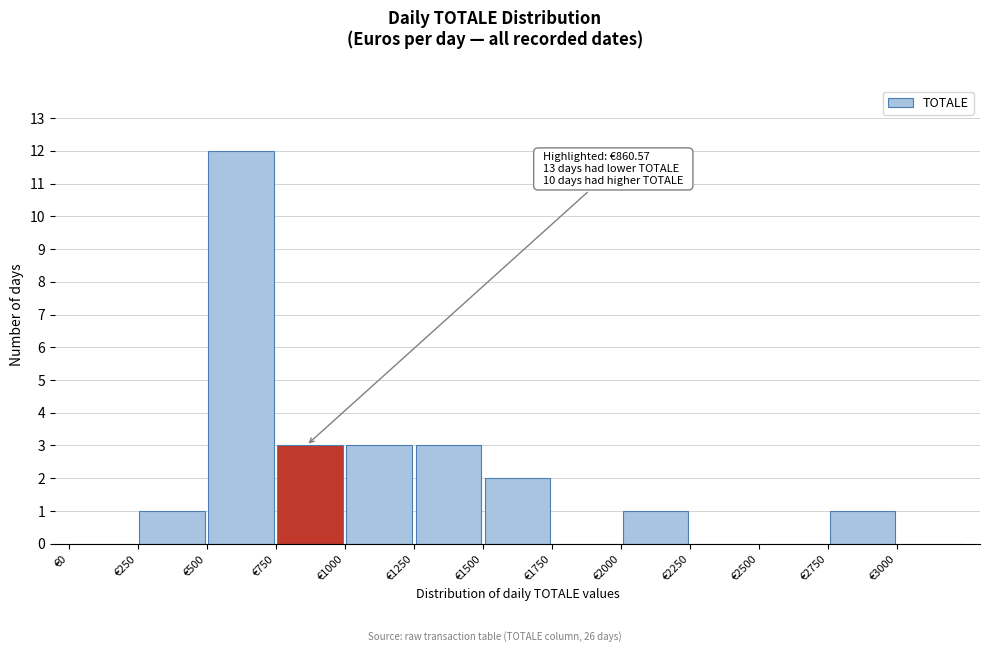

Over which range of the x-axis is the bar tallest?

500 to 750